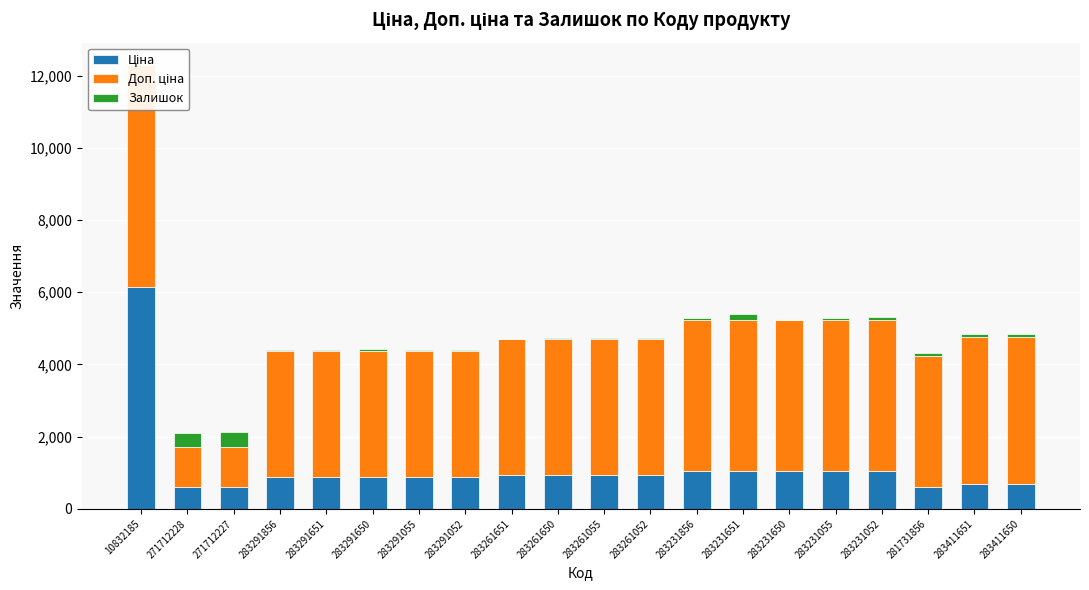

Which category has the lowest value across all series?

283231650